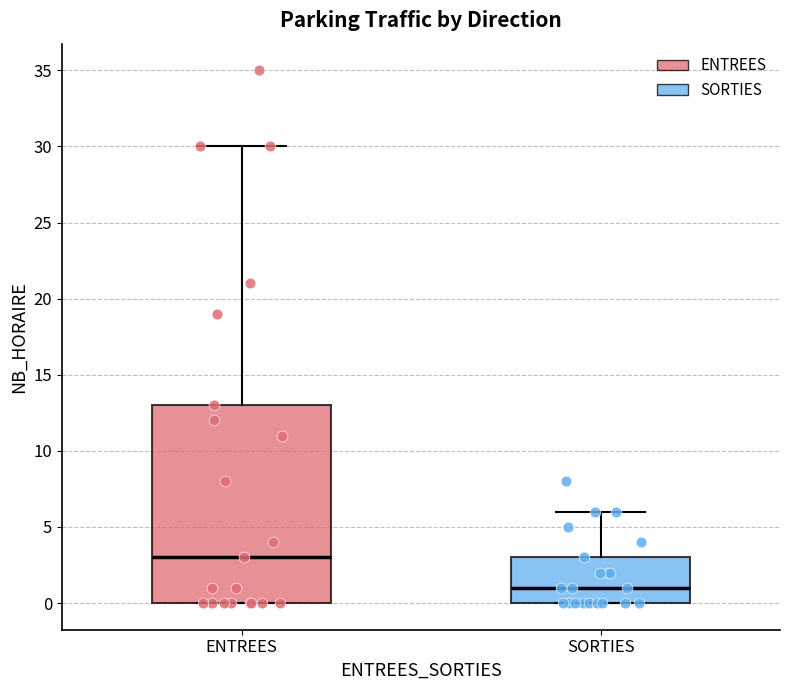

Reading left to right, transcribe this box plot: for each box, give where its median line is, the range the box spans, and where its two whiskers end, as read against the y-axis. The values are not printed on the chart, so give them approximately, as read against the axis.

ENTREES: median 3, box 0 to 13, whiskers 0 to 30
SORTIES: median 1, box 0 to 3, whiskers 0 to 6